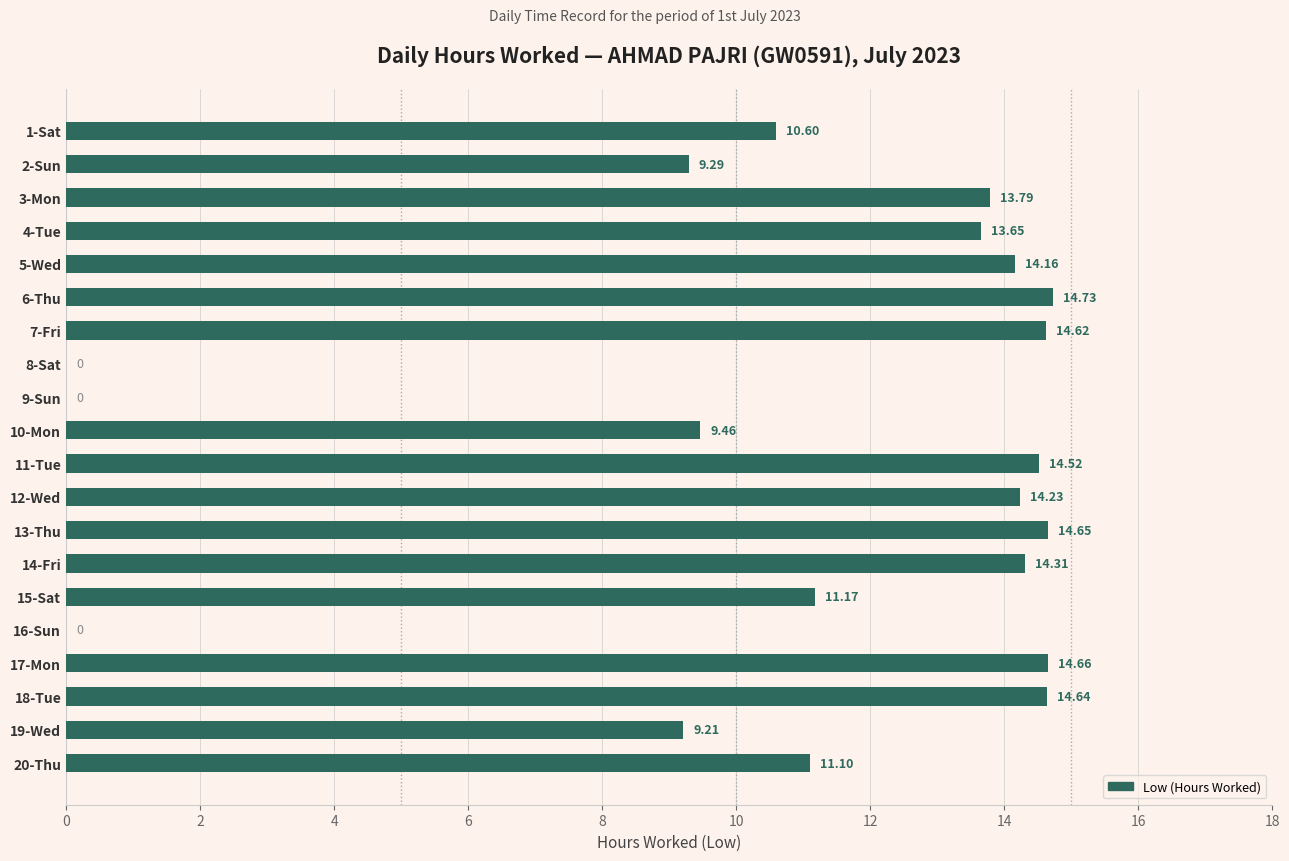

What is the sum of all values?

218.8